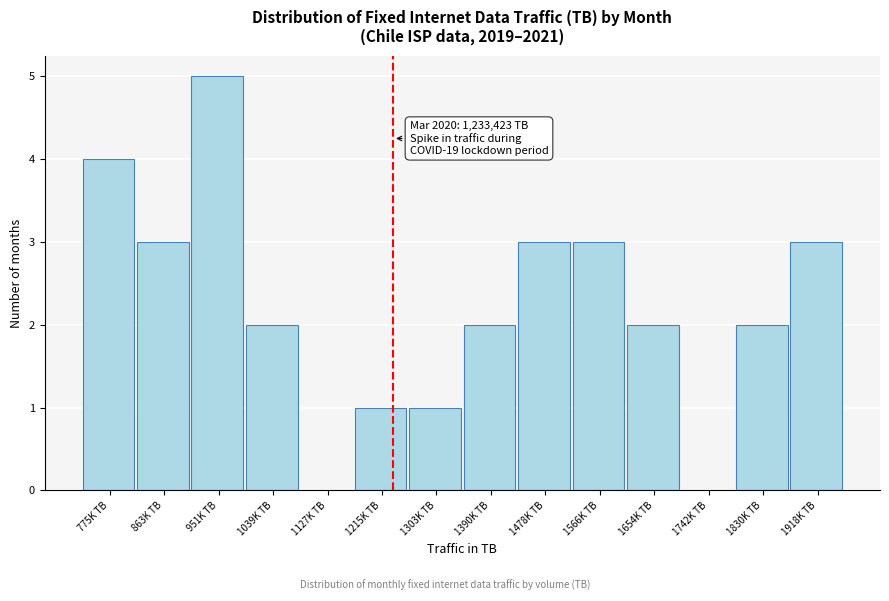

Reading left to right, transcribe all the data shown in this chart.

775K TB=4	863K TB=3	951K TB=5	1039K TB=2	1127K TB=0	1215K TB=1	1303K TB=1	1390K TB=2	1478K TB=3	1566K TB=3	1654K TB=2	1742K TB=0	1830K TB=2	1918K TB=3